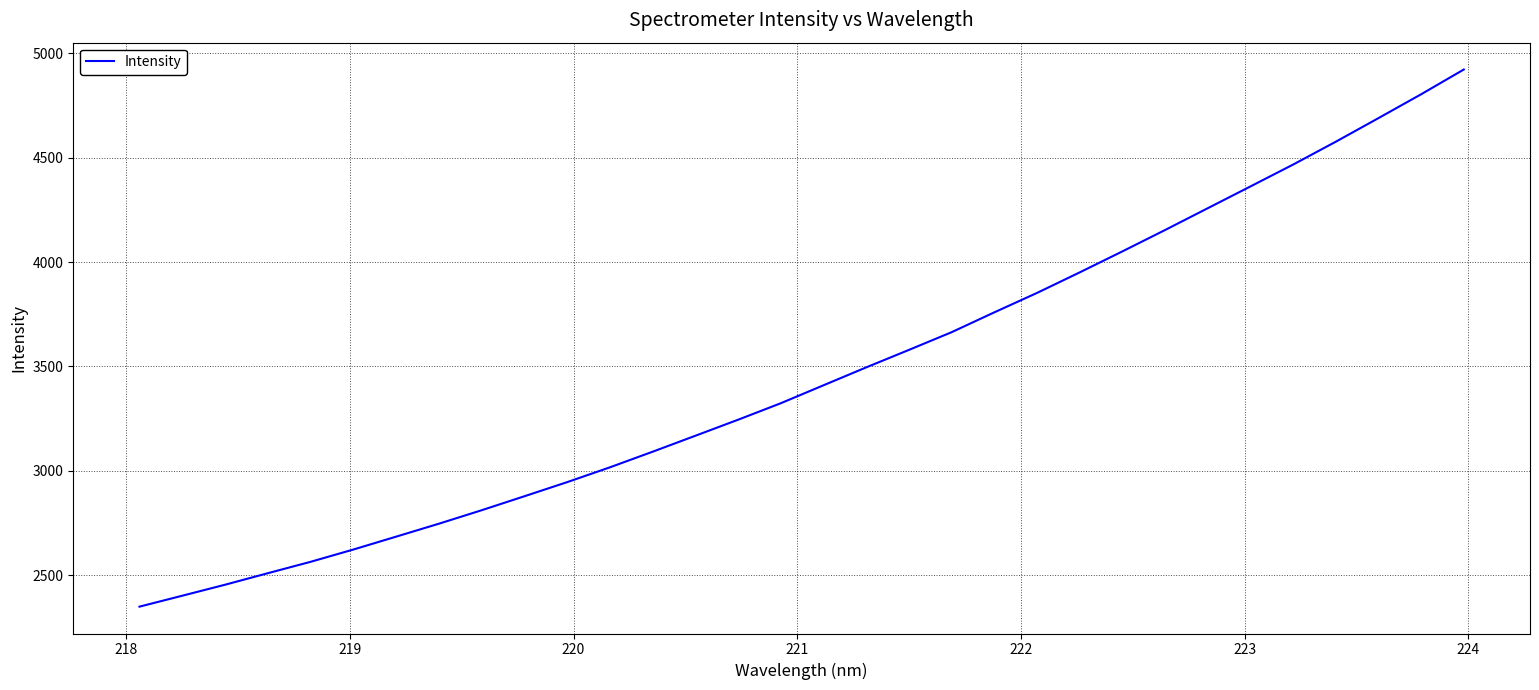

What is the difference between the maximum and minimum values?

2573.6